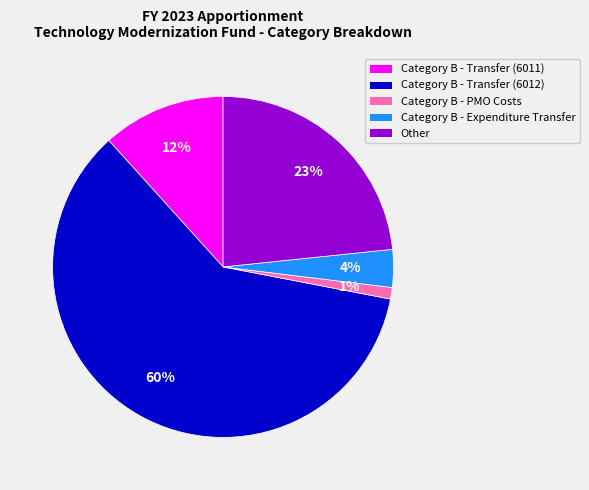

What is the majority slice?

Category B - Transfer (6012)